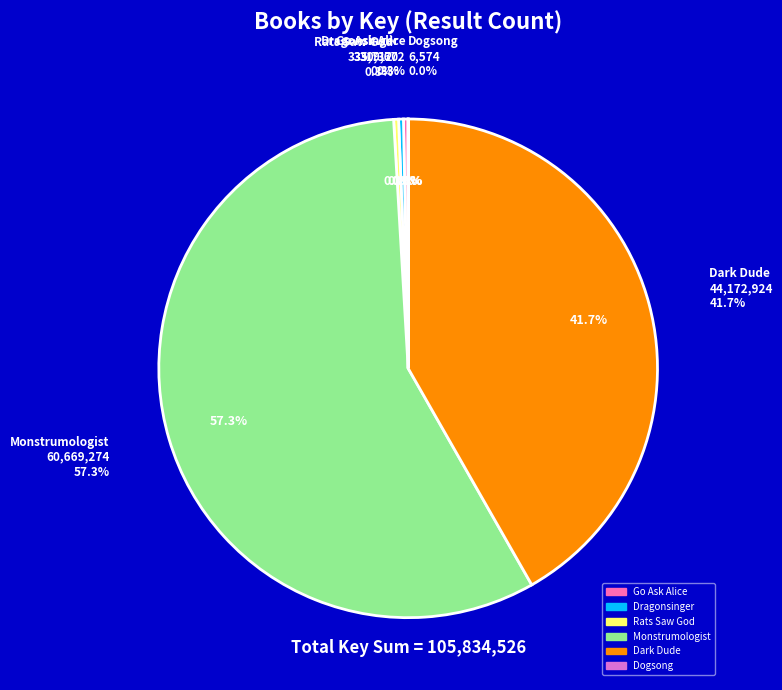

True or false: Dragonsinger accounts for 1% of the total.

False